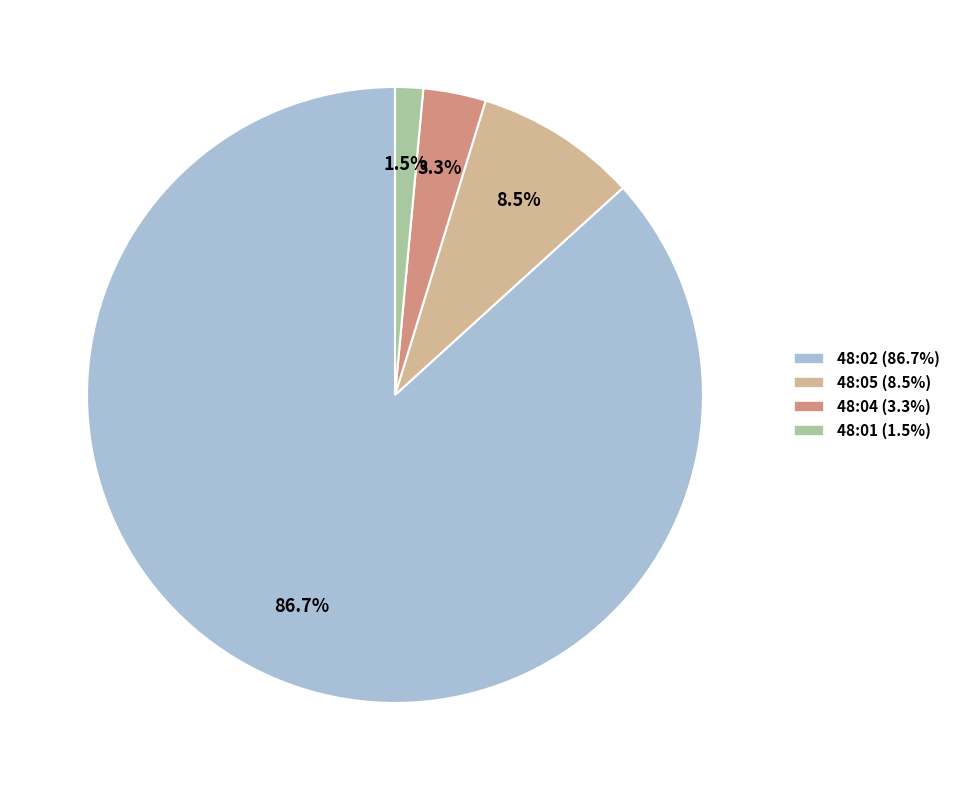

Is there any slice that represents more than half of the pie?

Yes